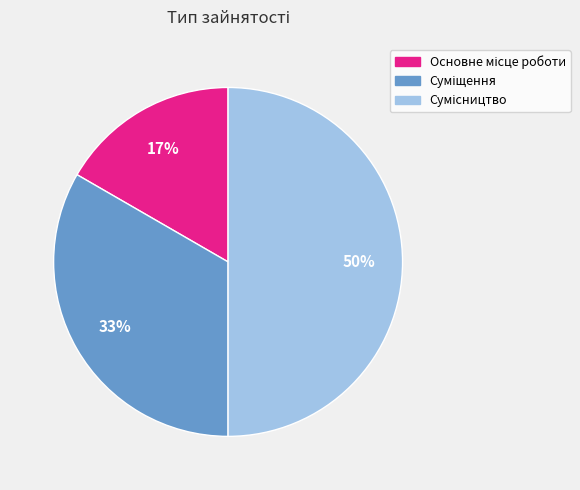

To the nearest percent, what is the average slice percentage?

33%